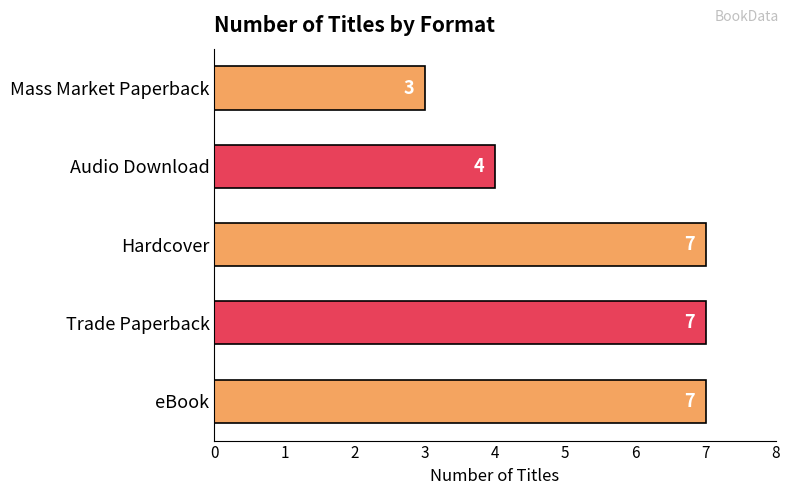

What is the ratio of the value at Audio Download to the value at eBook?

0.6